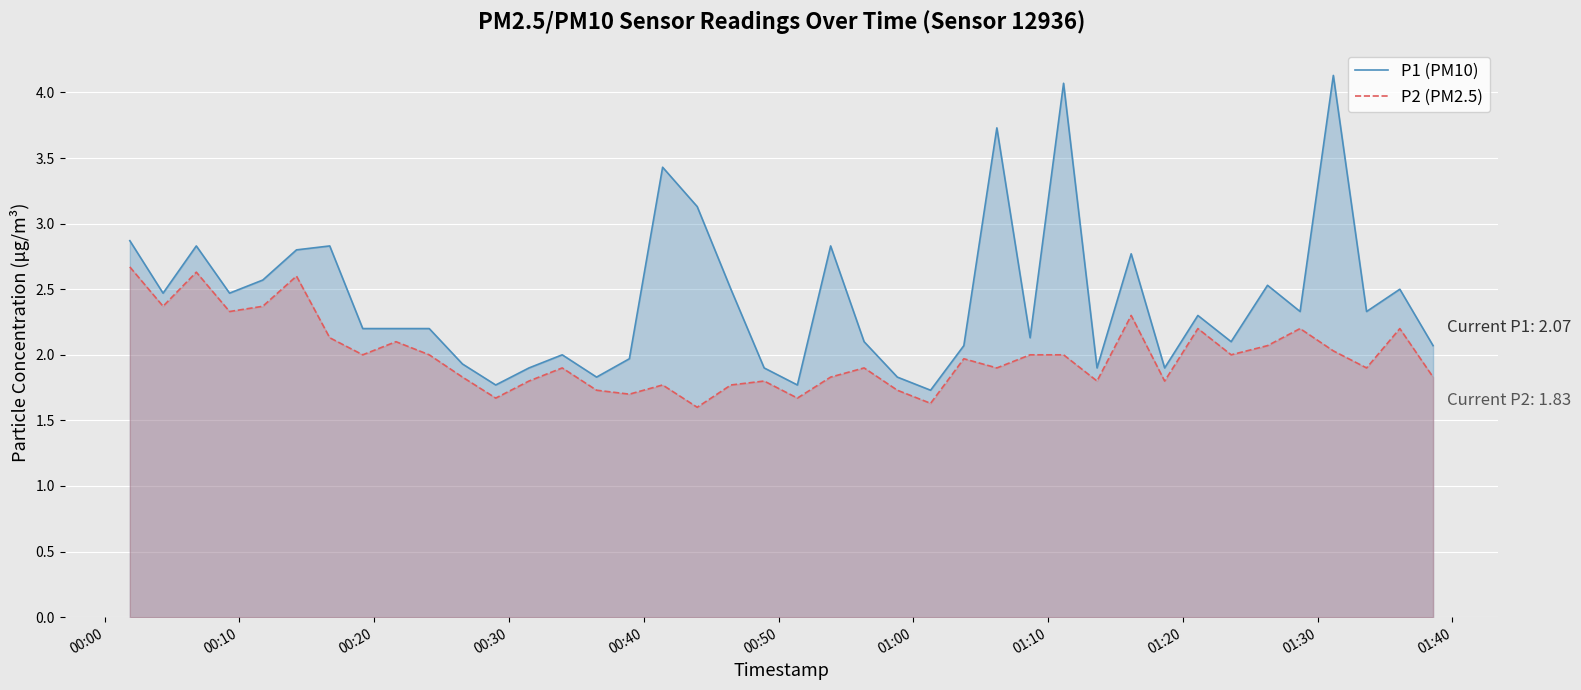

Rank the series by their average value, from lowest to highest.

P2 (PM2.5), P1 (PM10)